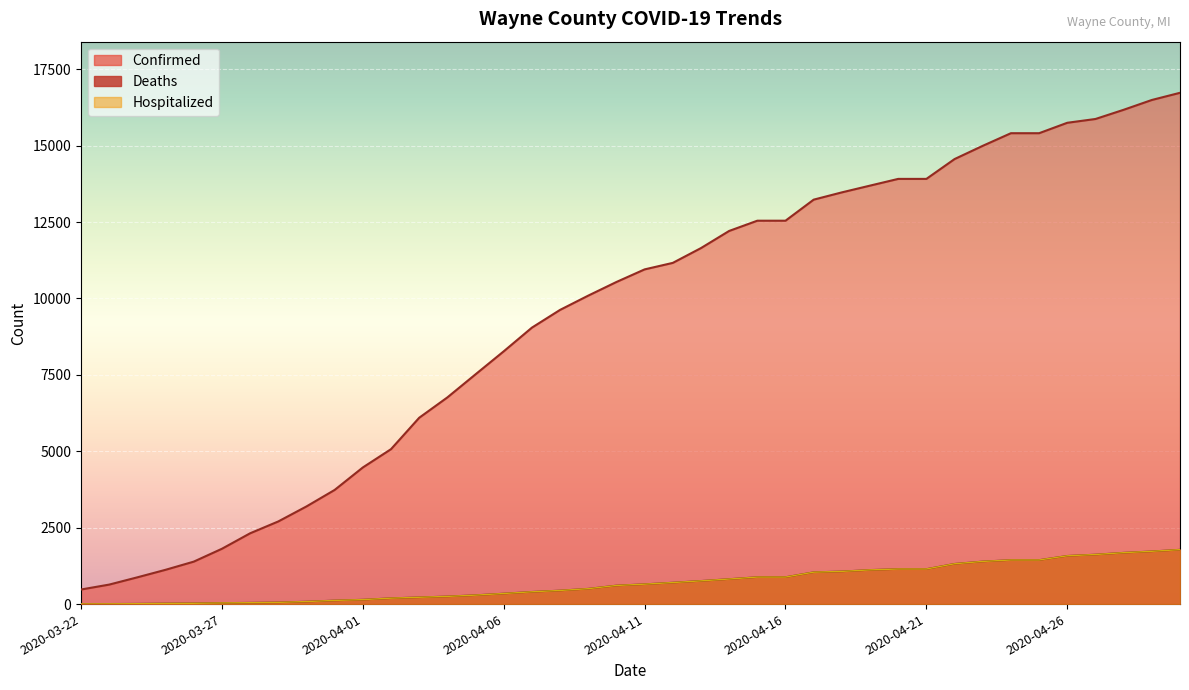

What is the difference between the second highest and second lowest values in the Hospitalized series?

1719